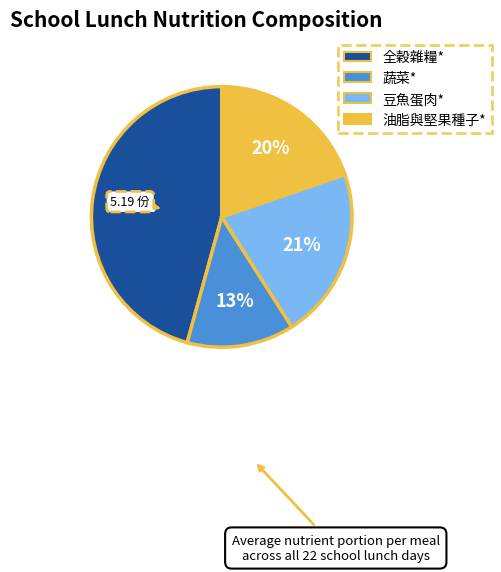

To the nearest percent, what is the average slice percentage?

25%